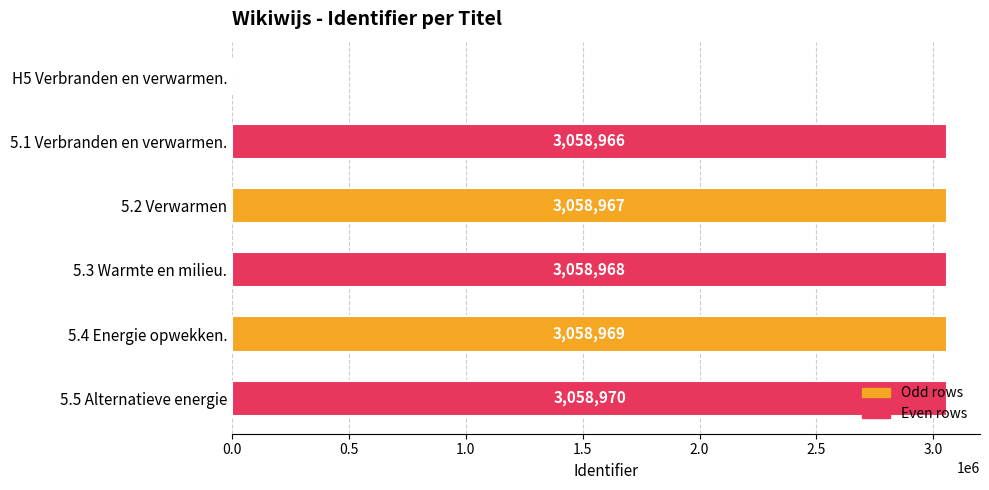

Are the bars grouped side by side (vs. stacked)?

No